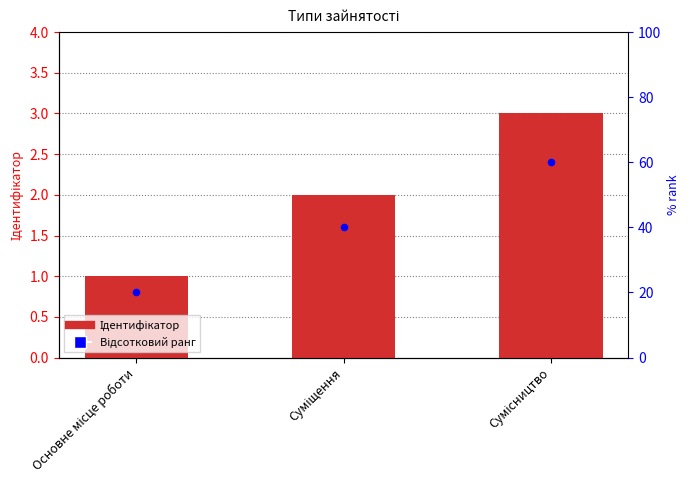

At how many categories does at least one series exceed 1?

3